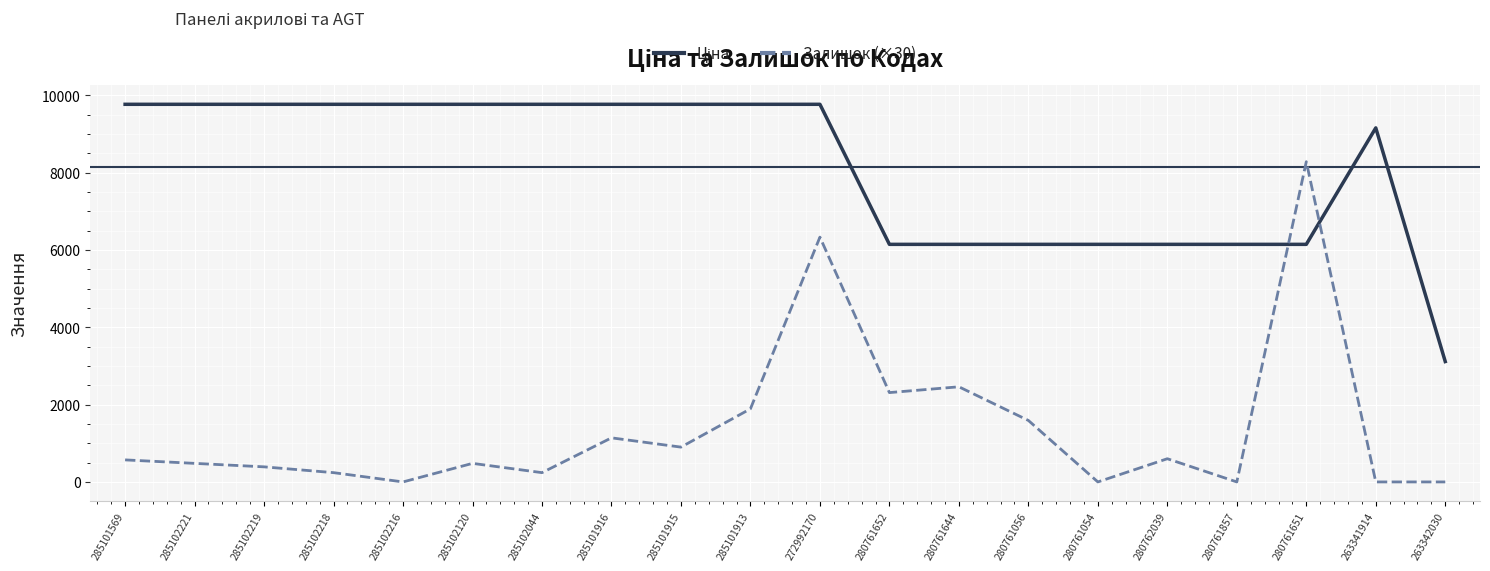

The Залишок (×30) series shows 1590.0 at 280761056. True or false?

True